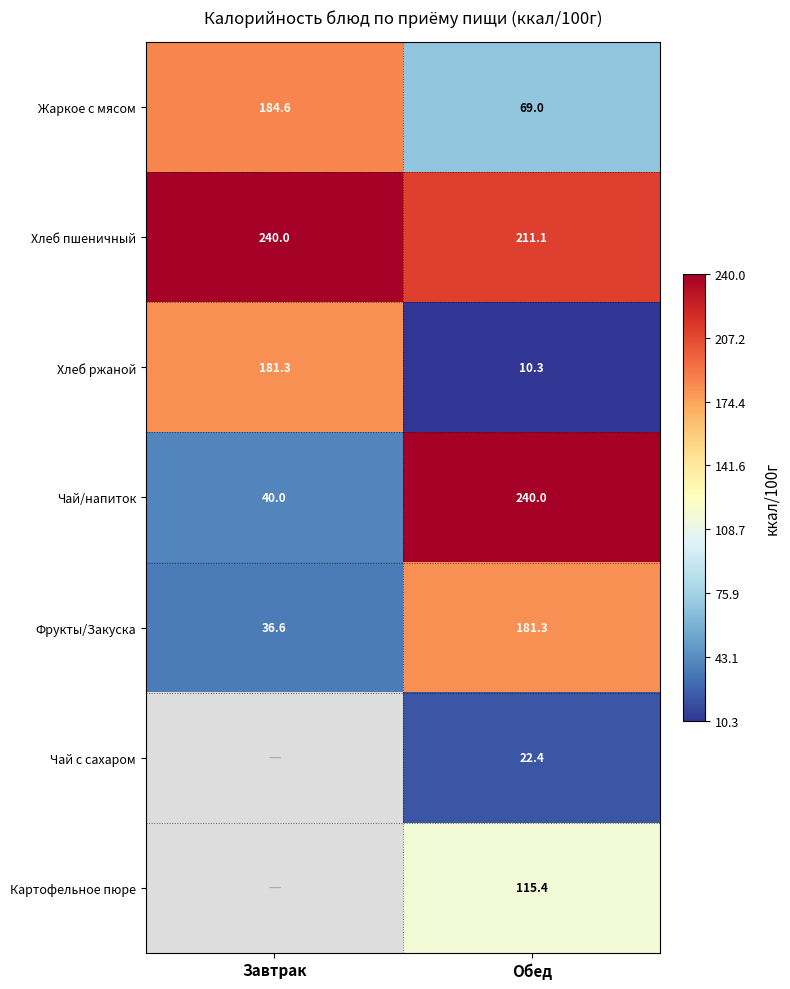

Is it true that Хлеб пшеничный equals 101.8 at Завтрак?

False